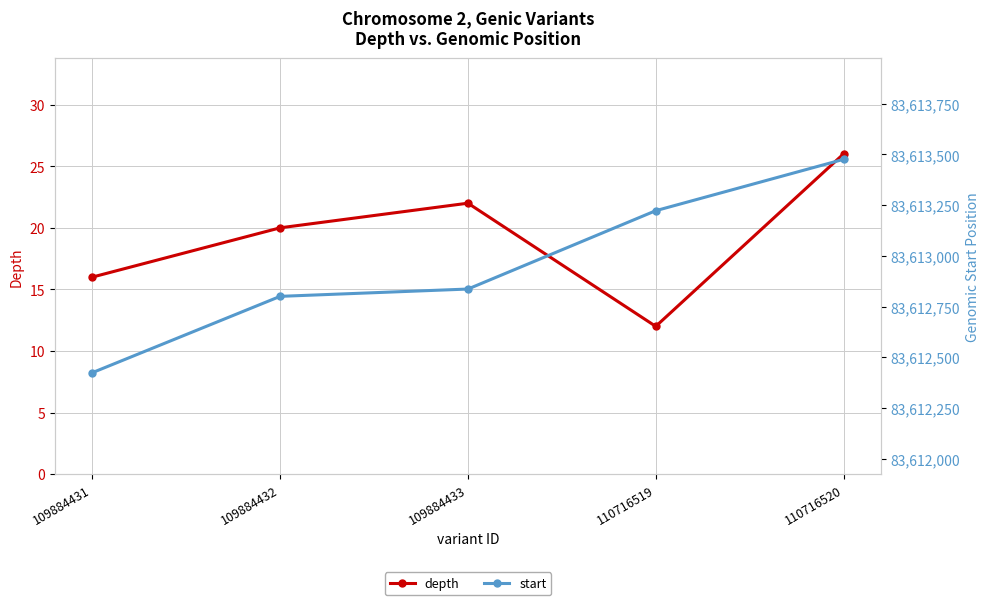

Which series has the widest spread of values?

start